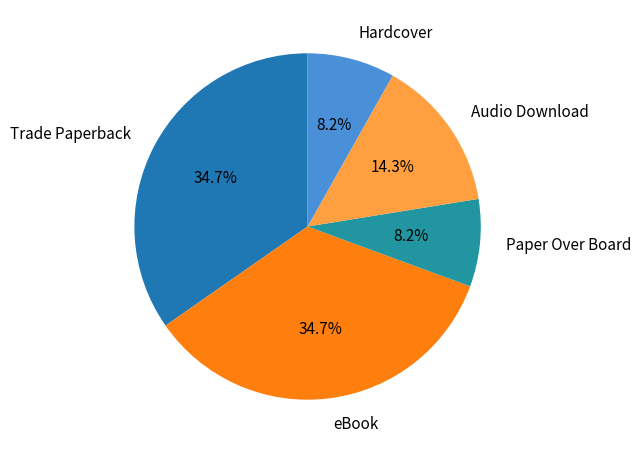

What percentage is the Audio Download slice, to the nearest percent?

14%